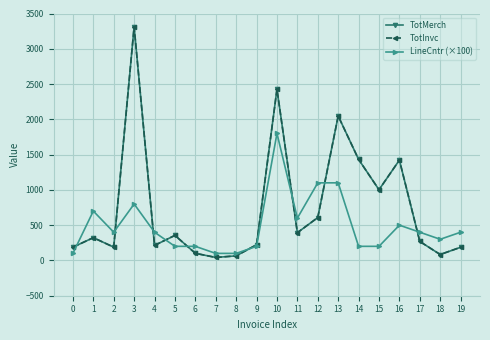

Does the chart have visible grid lines?

Yes